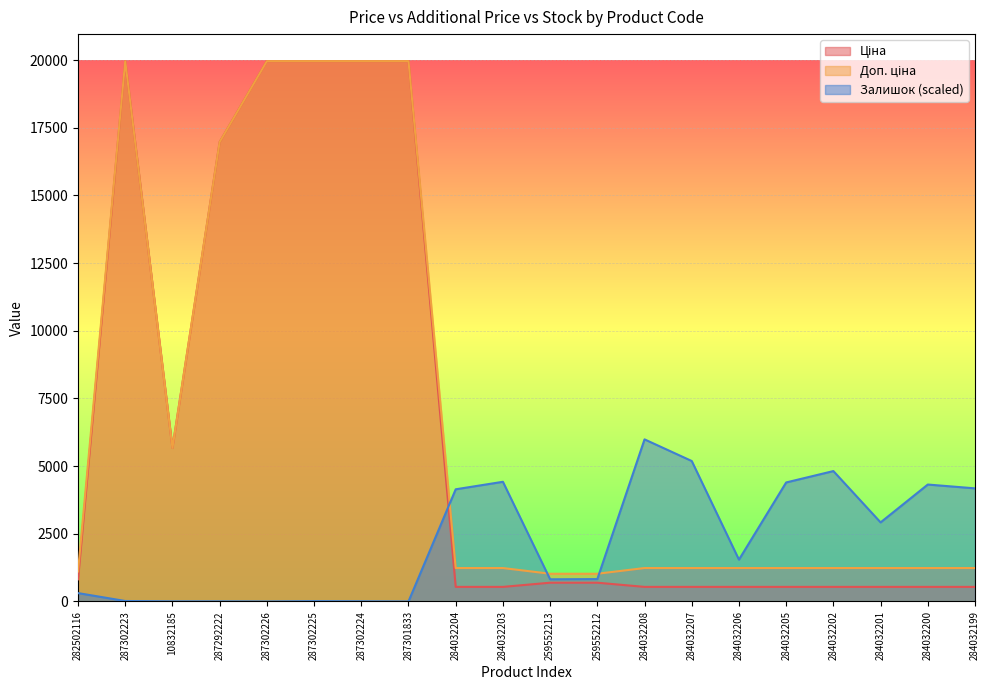

Reading right to left, extract all data points from this chart.

Ціна: 284032199=539.0	284032200=539.0	284032201=539.0	284032202=539.0	284032205=539.0	284032206=539.0	284032207=539.0	284032208=539.0	259552212=693.7	259552213=693.7	284032203=539.0	284032204=539.0	287301833=19964.2	287302224=19964.2	287302225=19964.2	287302226=19964.2	287292222=16976.3	10832185=5673.8	287302223=19964.2	282502116=818.5
Доп. ціна: 284032199=1235.4	284032200=1235.4	284032201=1235.4	284032202=1235.4	284032205=1235.4	284032206=1235.4	284032207=1235.4	284032208=1235.4	259552212=1024.6	259552213=1024.6	284032203=1235.4	284032204=1235.4	287301833=19964.2	287302224=19964.2	287302225=19964.2	287302226=19964.2	287292222=16976.3	10832185=5673.8	287302223=19964.2	282502116=1109.2
Залишок: 284032199=4179.4	284032200=4320.5	284032201=2921.6	284032202=4818.1	284032205=4397.2	284032206=1545.0	284032207=5189.5	284032208=5989.3	259552212=827.0	259552213=819.5	284032203=4422.0	284032204=4144.7	287301833=0.0	287302224=7.4	287302225=12.4	287302226=0.0	287292222=5.0	10832185=5.0	287302223=17.3	282502116=309.5